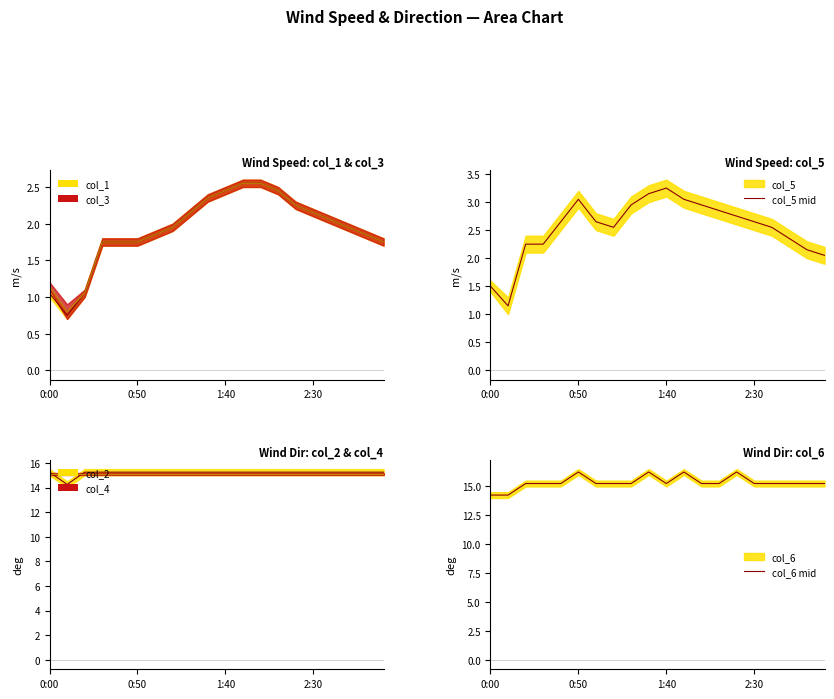

What is the difference between the maximum and minimum values in the col_1 mid series?

1.8